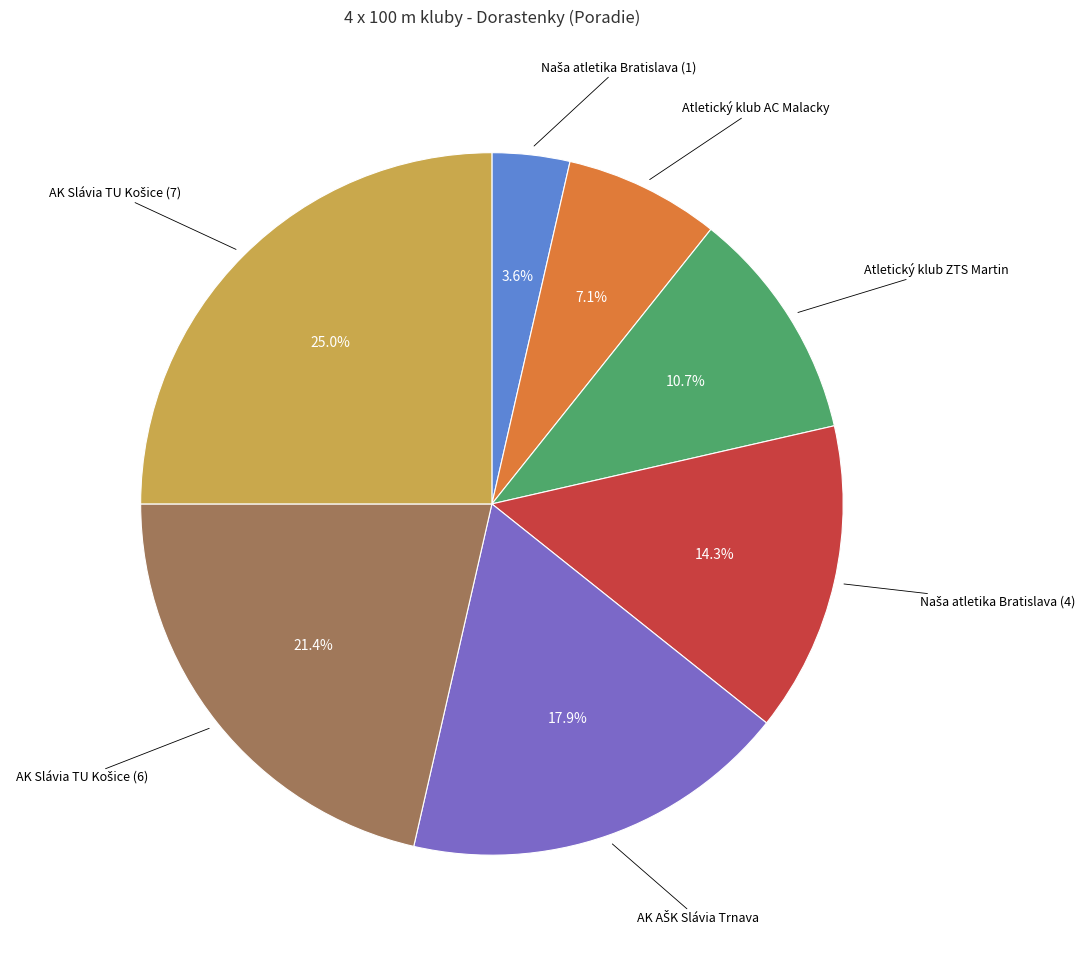

How many slices are in this pie chart?

7